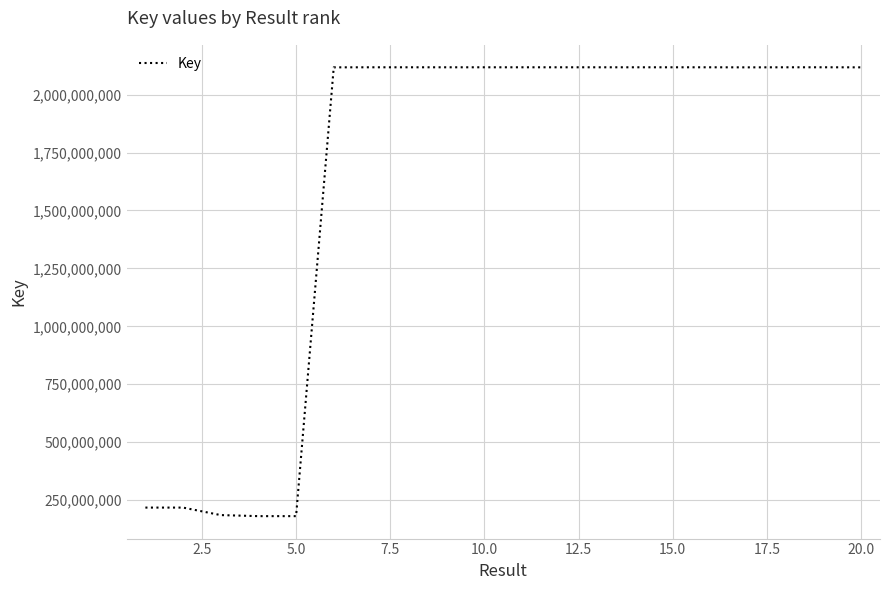

What is the minimum value shown in the chart?

180483902